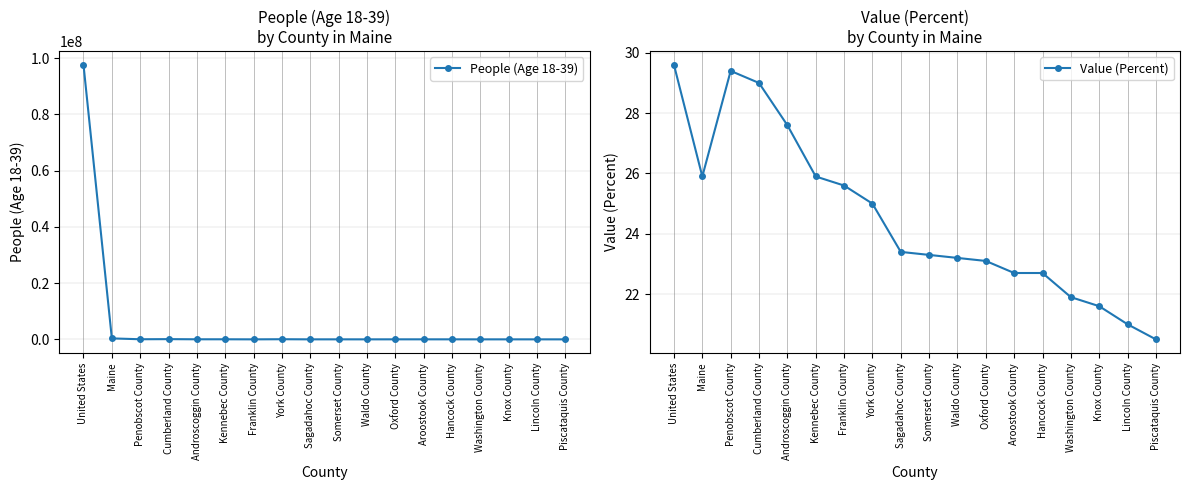

True or false: Value (Percent) has more than 2 interior local peaks.

False